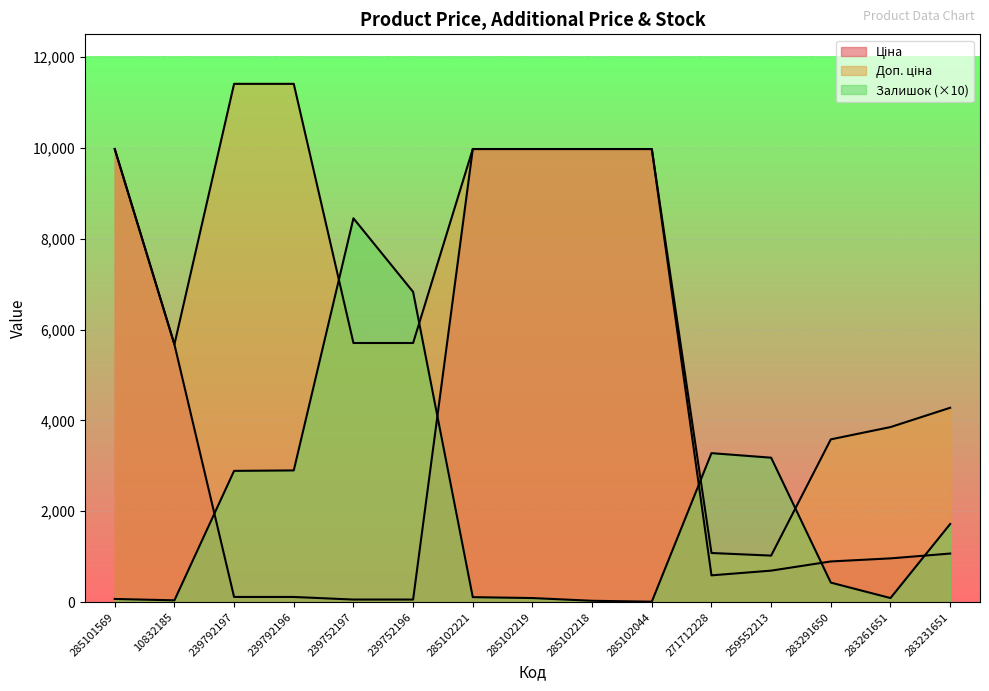

At which category is the sum across all series the highest?

285102221